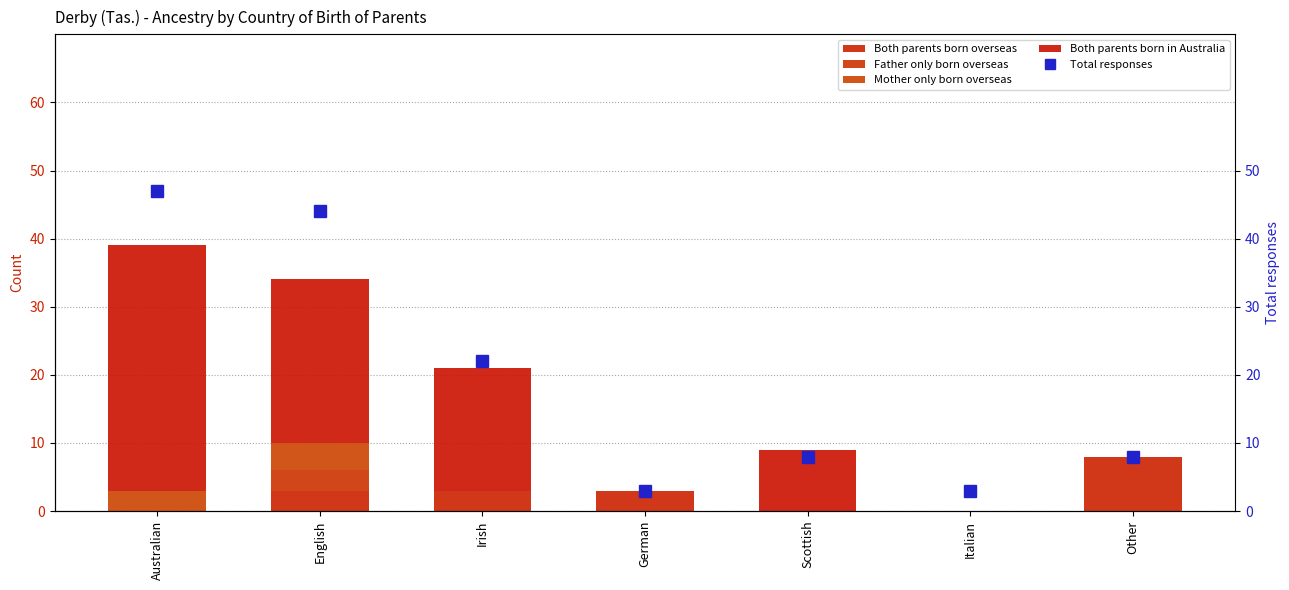

Between Italian and Other, which is larger?

Other